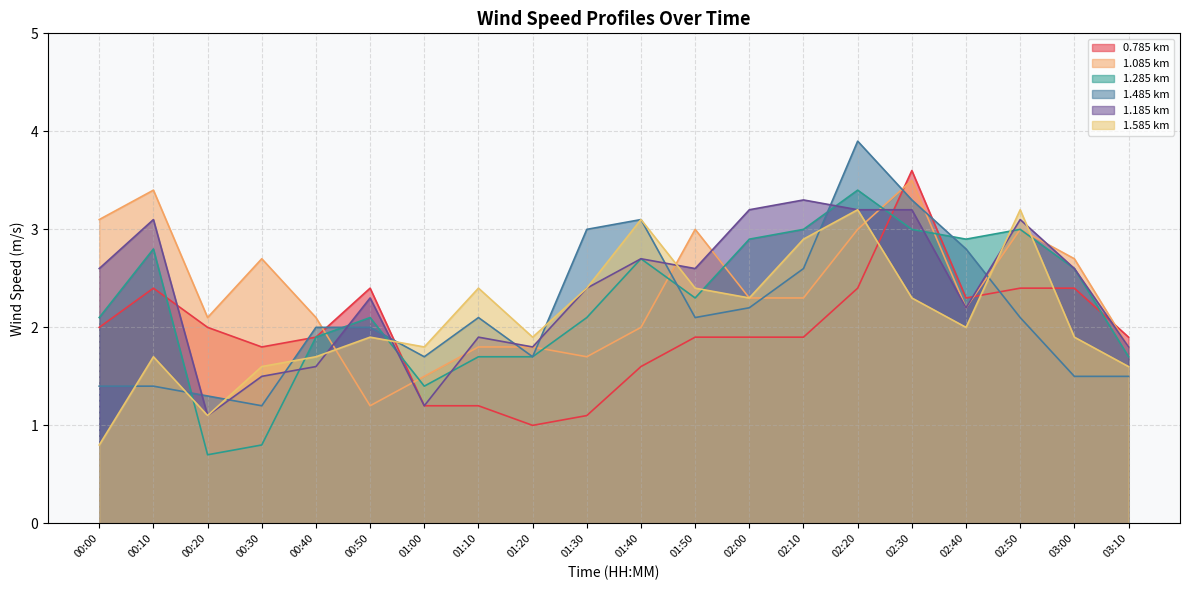

What is the sum of the 1.185 values at 02:40 and 00:30?

3.7